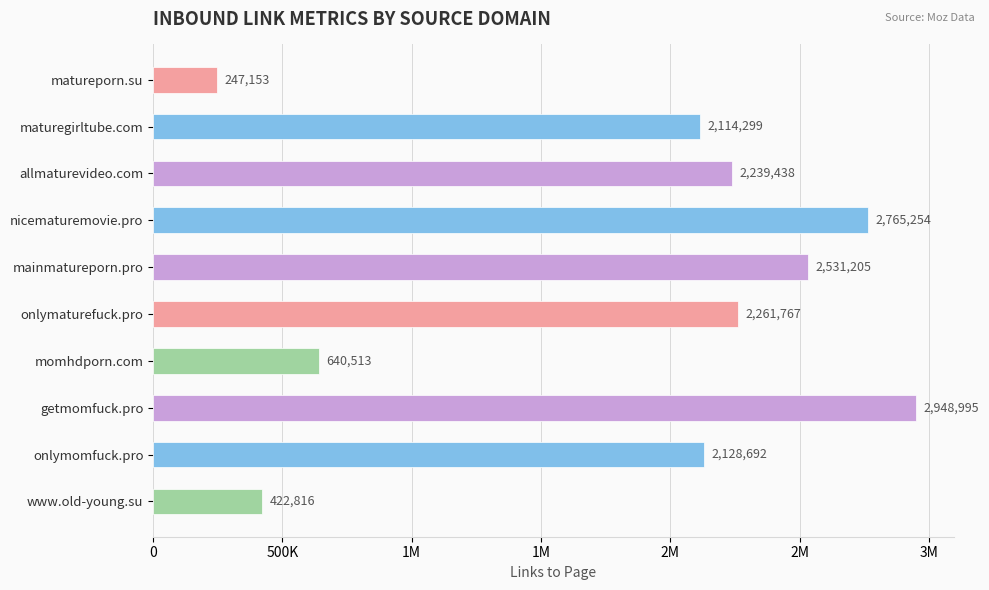

What is the difference between the second highest and minimum values?

2518101